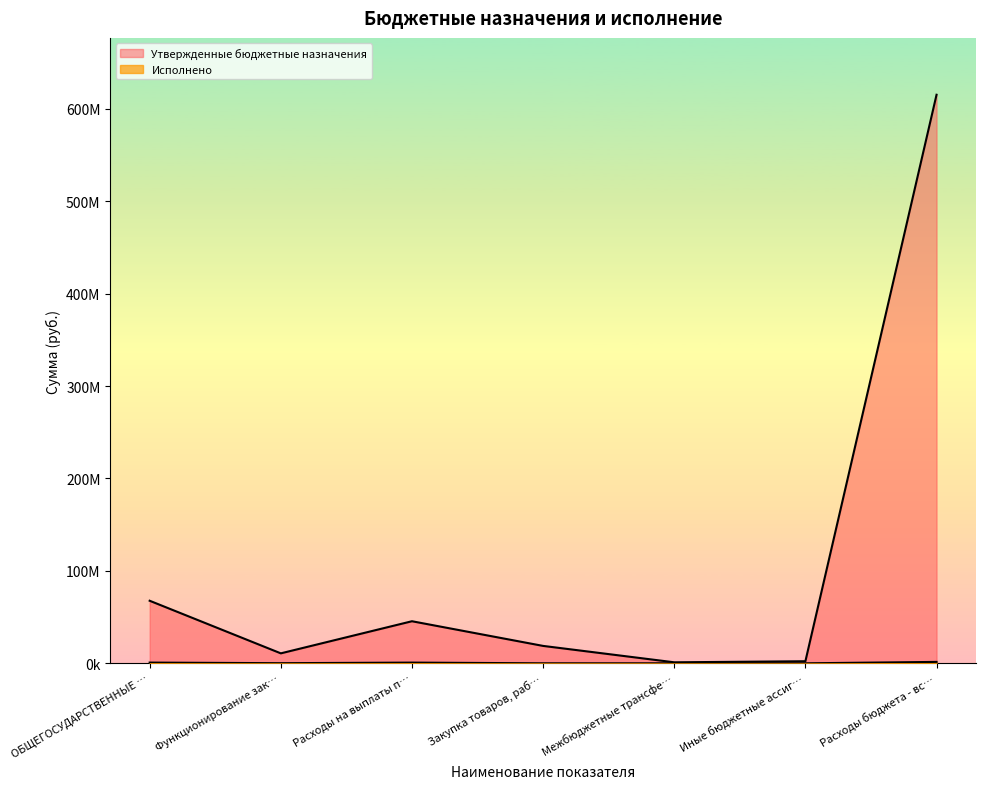

True or false: Утвержденные бюджетные назначения and Исполнено intersect in this chart.

False